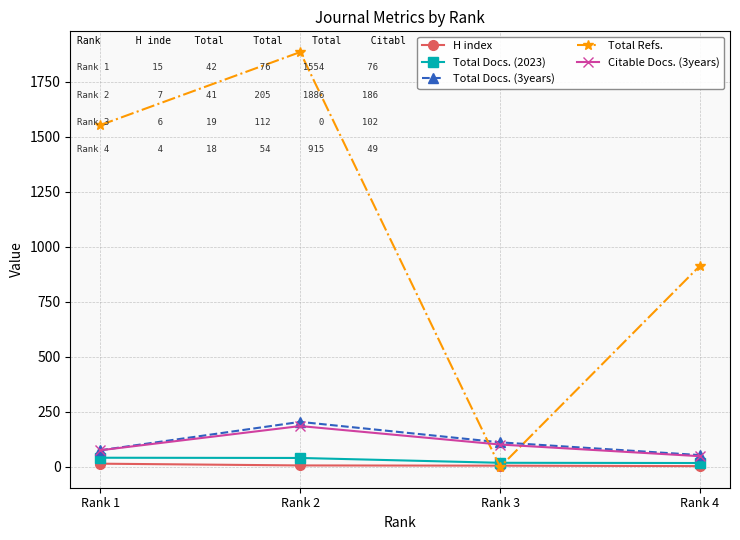

Does the chart display data point markers on the line(s)?

Yes